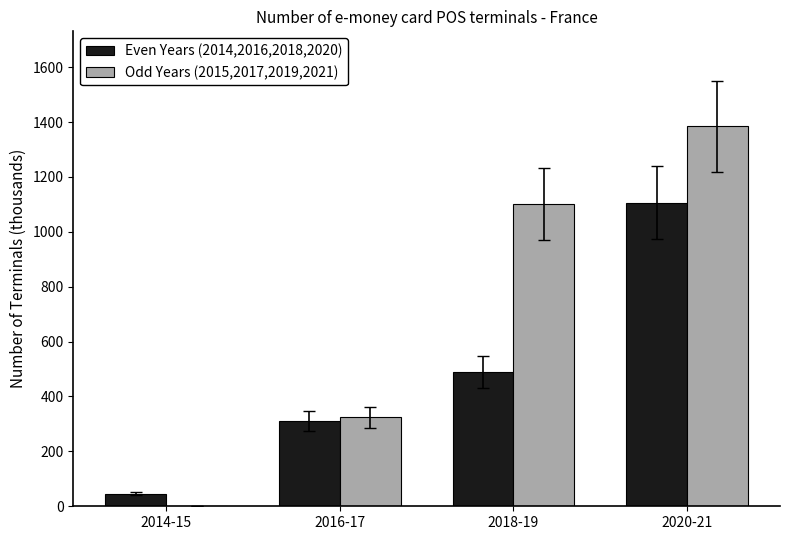

The value of Even Years (2014,2016,2018,2020) at 2018-19 is 643.7. True or false?

False